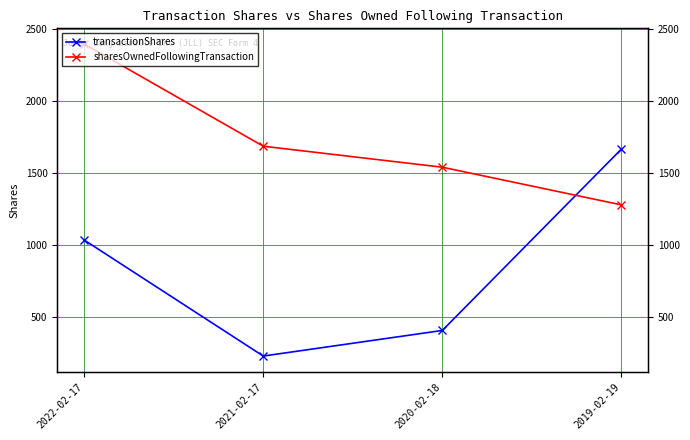

Reading left to right, what are all the values shown in this chart?

transactionShares: 2022-02-17=1032	2021-02-17=225	2020-02-18=403	2019-02-19=1664
sharesOwnedFollowingTransaction: 2022-02-17=2395	2021-02-17=1684	2020-02-18=1538	2019-02-19=1276